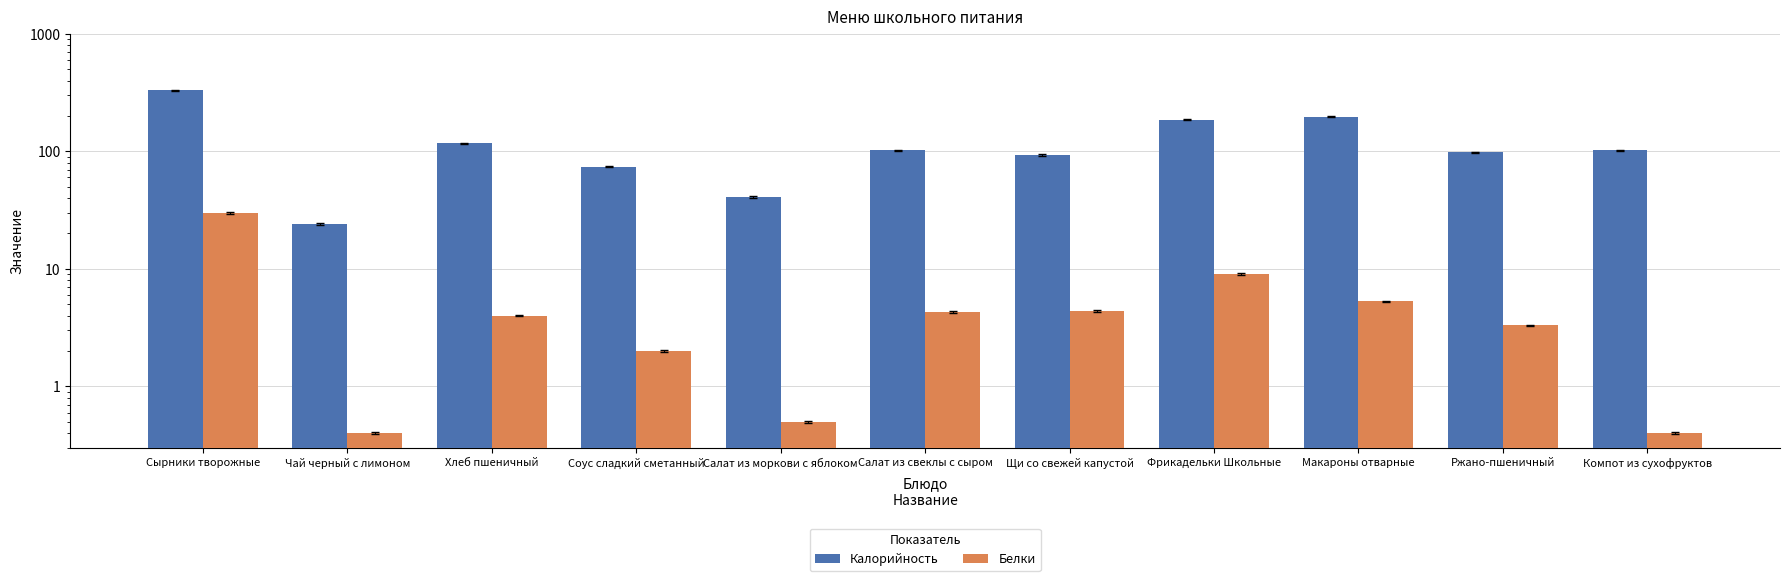

Reading right to left, list all the values displayed in this chart.

Калорийность: 102.0	97.8	197.0	186.0	93.0	102.0	41.0	74.0	117.0	24.0	330.0
Белки: 0.4	3.3	5.3	9.0	4.4	4.3	0.5	2.0	4.0	0.4	30.0